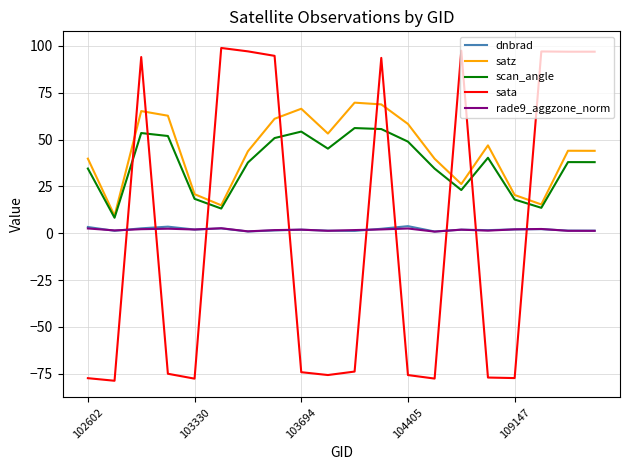

What is the difference between the maximum and minimum values in the scan_angle series?

47.9